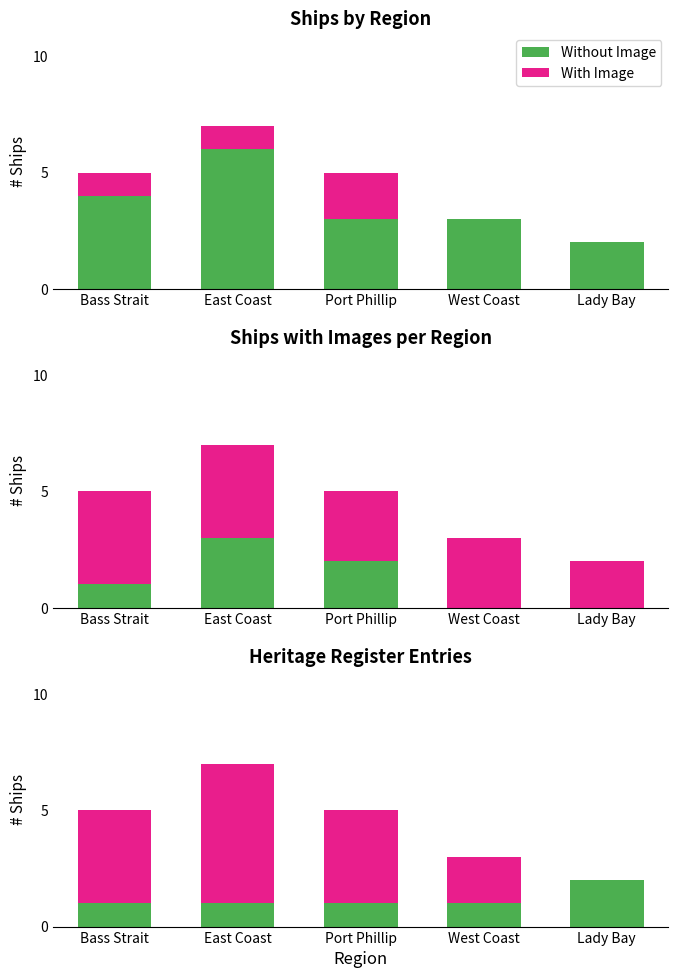

At how many categories does at least one series exceed 4?

1